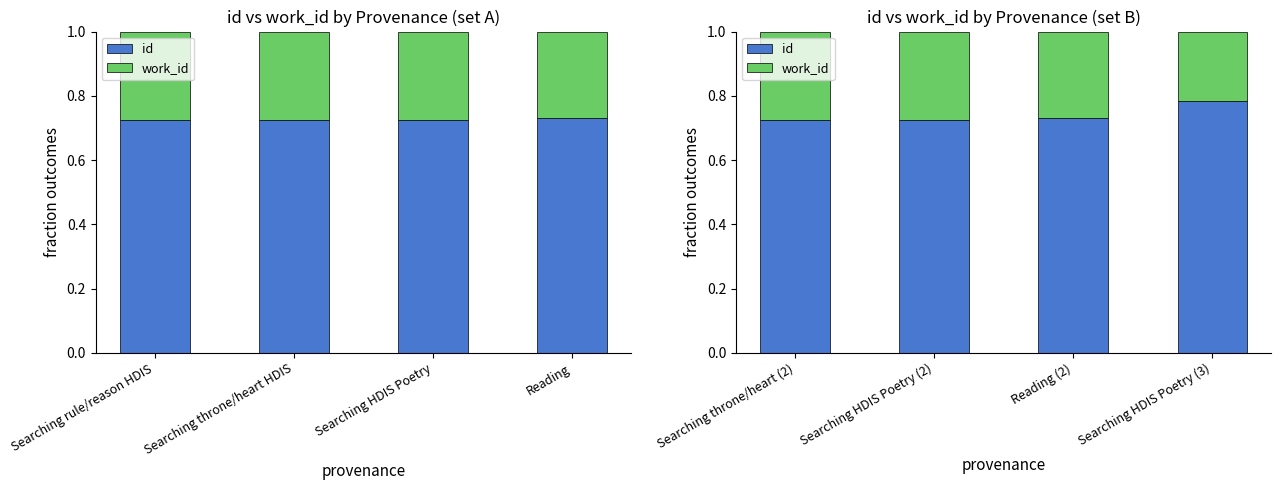

Which series has the widest spread of values?

id